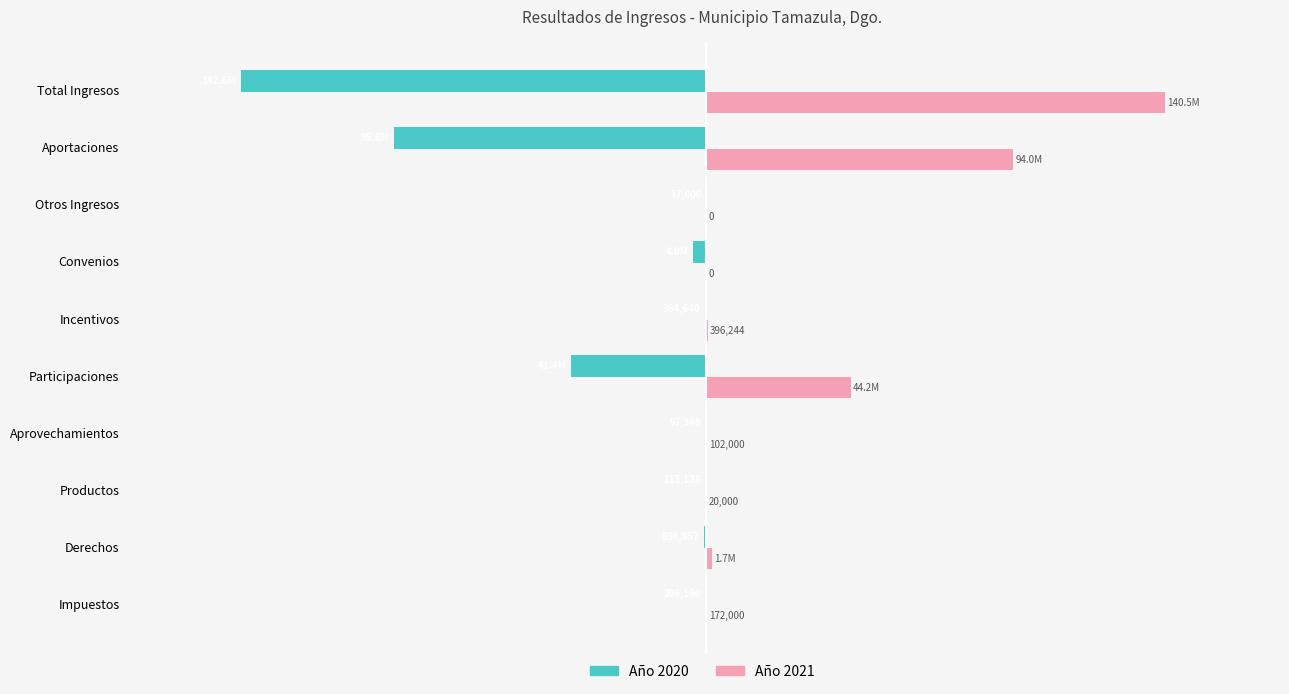

Between Derechos and Productos, which series saw the biggest shift?

Año 2021